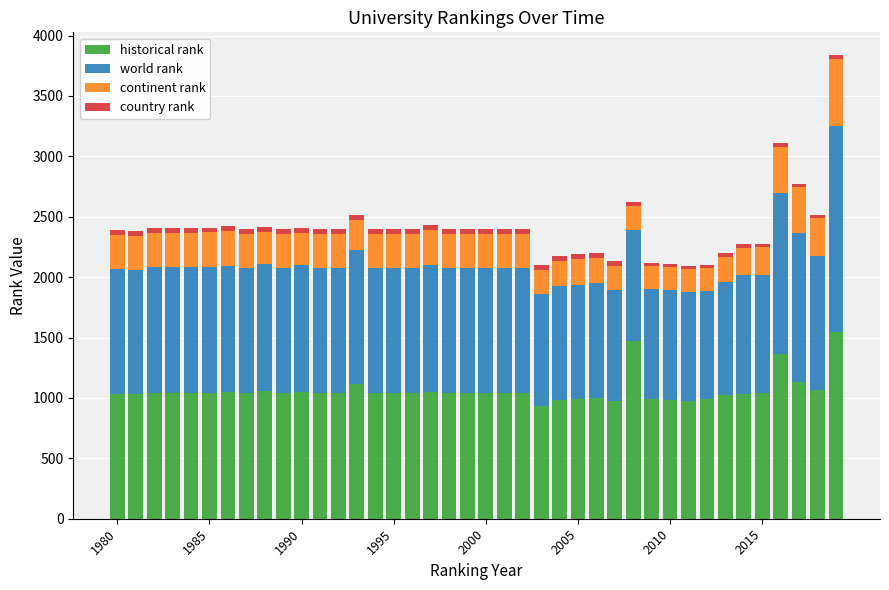

What is the minimum value for historical rank?

930.0